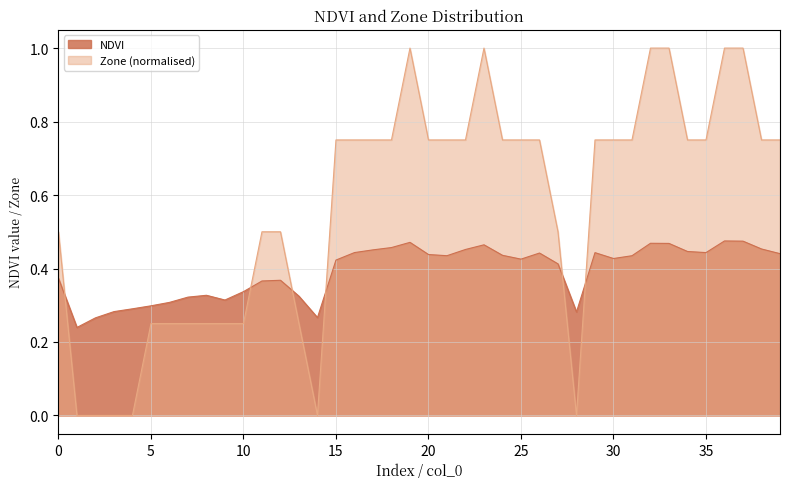

Which category has the lowest value in the NDVI series?

1